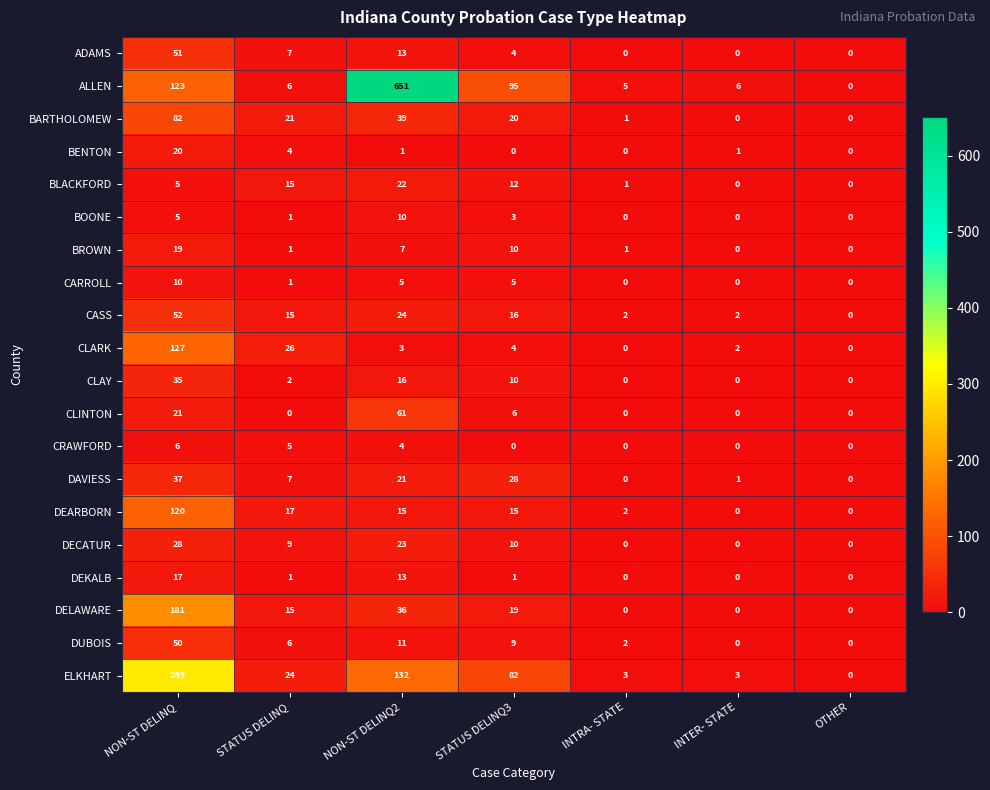

What is the sum of the ELKHART values at OTHER and STATUS DELINQ3?

82